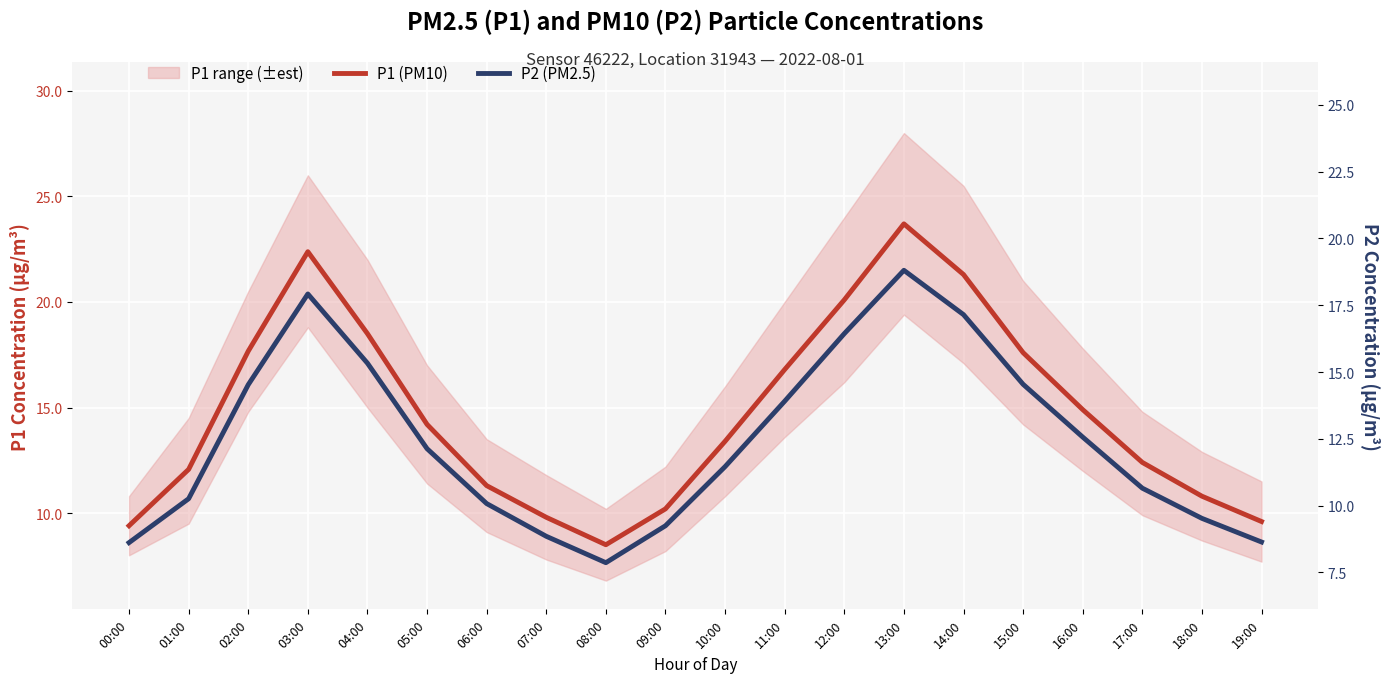

Is the value of P1 (PM10) at 10:00 greater than the value of P2 (PM2.5) at 01:00?

Yes